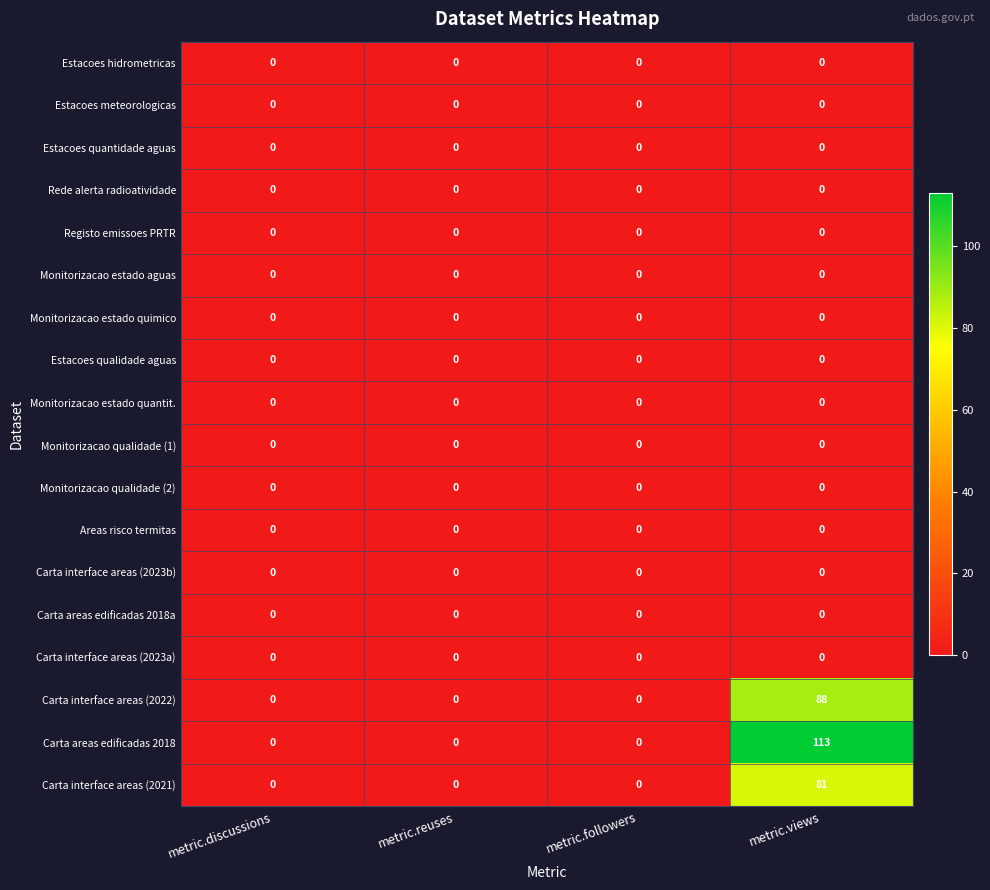

What is the maximum value shown in the chart?

113